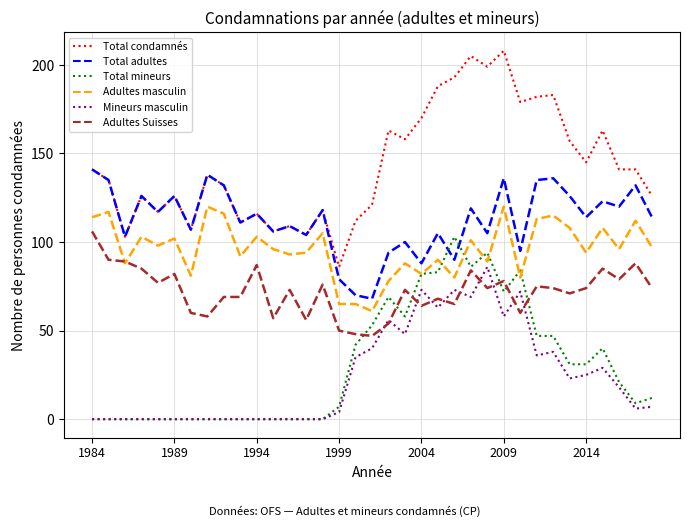

Is this an area chart (filled region under the line)?

No